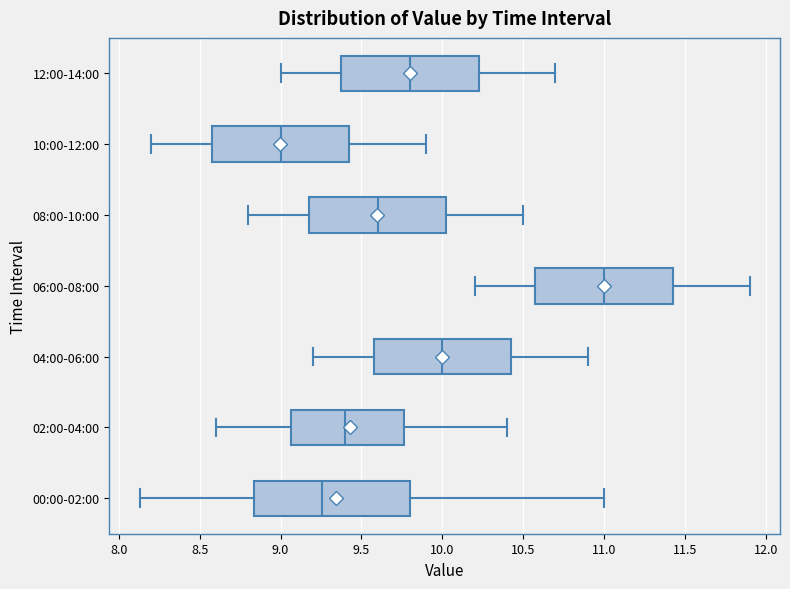

Reading bottom to top, read every box against the x-axis: the position of its median line, the range the box covers, and the ends of its whiskers. The values are not printed on the chart, so give them approximately, as read against the axis.

00:00-02:00: median 9.25, box 8.85 to 9.80, whiskers 8.15 to 11.00
02:00-04:00: median 9.40, box 9.05 to 9.75, whiskers 8.60 to 10.40
04:00-06:00: median 10.00, box 9.60 to 10.45, whiskers 9.20 to 10.90
06:00-08:00: median 11.00, box 10.60 to 11.45, whiskers 10.20 to 11.90
08:00-10:00: median 9.60, box 9.20 to 10.05, whiskers 8.80 to 10.50
10:00-12:00: median 9.00, box 8.60 to 9.45, whiskers 8.20 to 9.90
12:00-14:00: median 9.80, box 9.40 to 10.25, whiskers 9.00 to 10.70